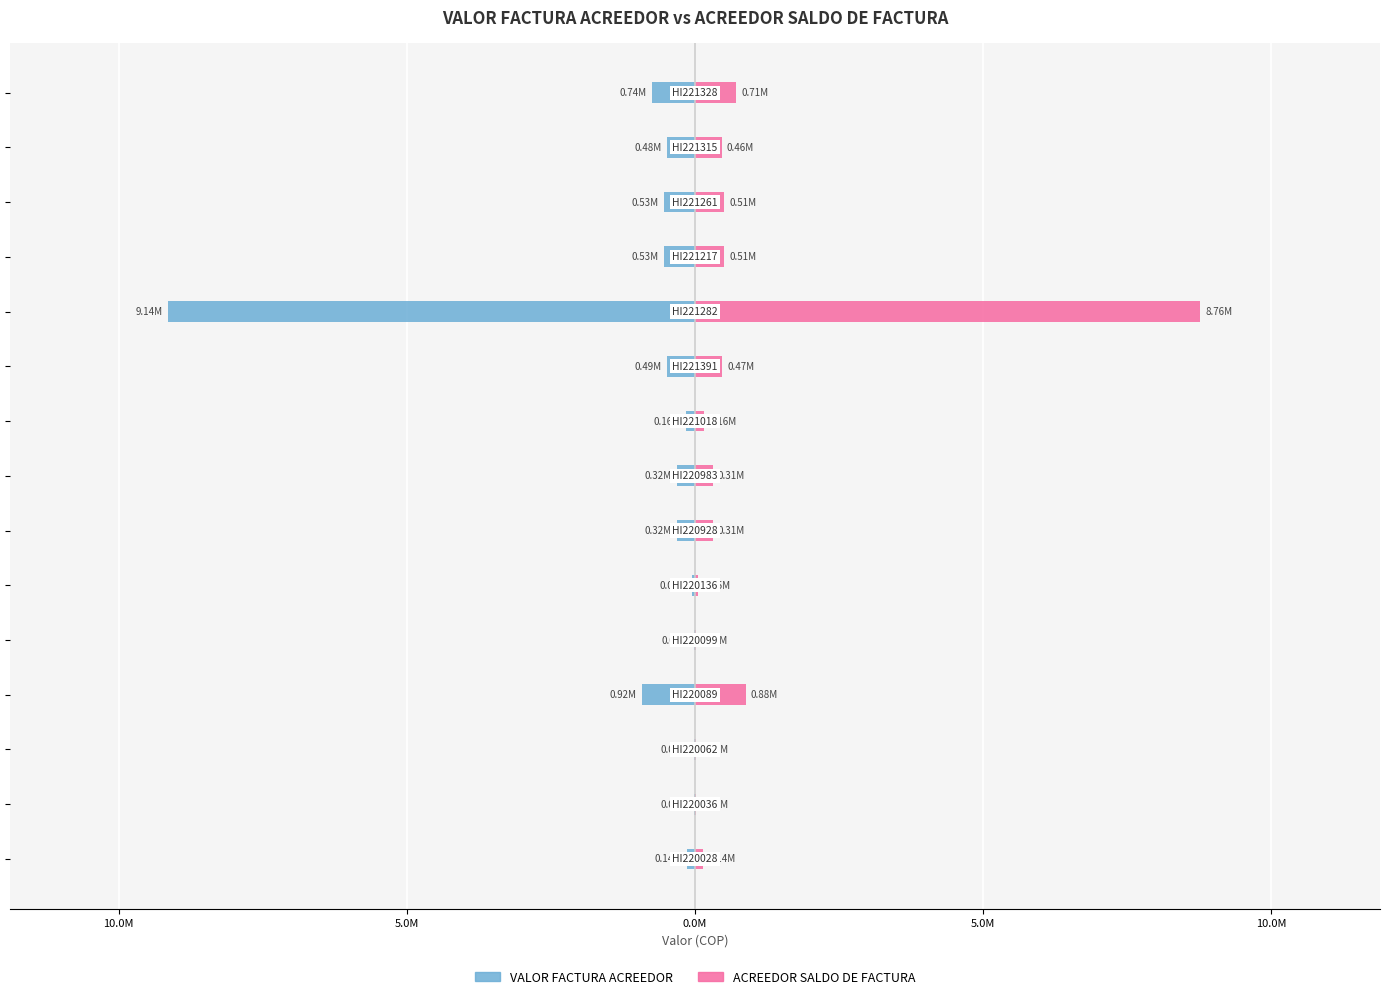

How many bars are there in each group?

2